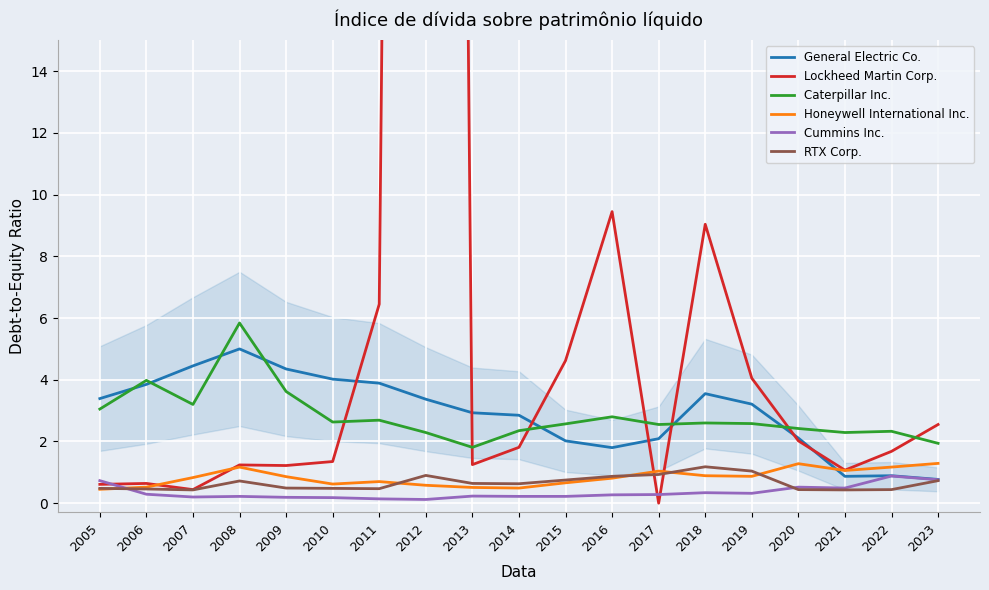

Which series has the largest range (max minus min)?

Lockheed Martin Corp.